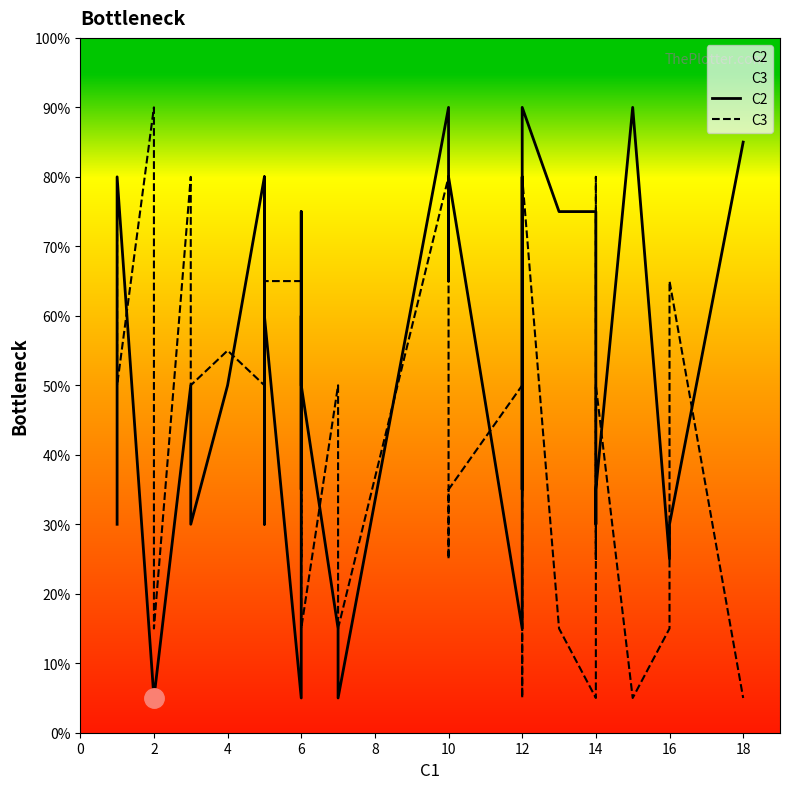

Reading left to right, transcribe all the data shown in this chart.

C2: 0.3	0.8	0.8	0.8	0.1	0.1	0.5	0.3	0.5	0.8	0.3	0.5	0.8	0.6	0.1	0.8	0.3	0.6	0.5	0.1	0.1	0.9	0.9	0.7	0.8	0.1	0.8	0.3	0.8	0.9	0.8	0.8	0.8	0.8	0.3	0.3	0.9	0.2	0.3	0.8
C3: 0.8	0.5	0.5	0.5	0.9	0.1	0.8	0.5	0.6	0.5	0.6	0.3	0.5	0.7	0.7	0.2	0.7	0.2	0.1	0.5	0.1	0.8	0.6	0.2	0.3	0.5	0.1	0.1	0.5	0.8	0.1	0.1	0.8	0.8	0.2	0.5	0.1	0.1	0.7	0.1